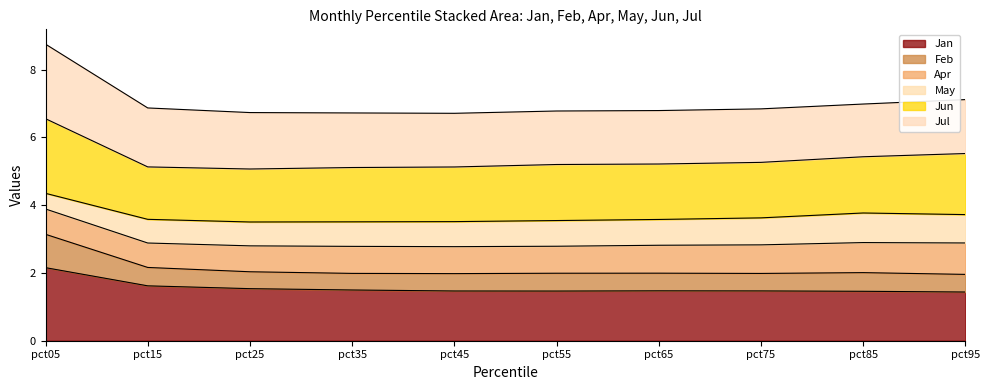

In Feb, how many points are higher than both neighbors (excluding endpoints)?

1